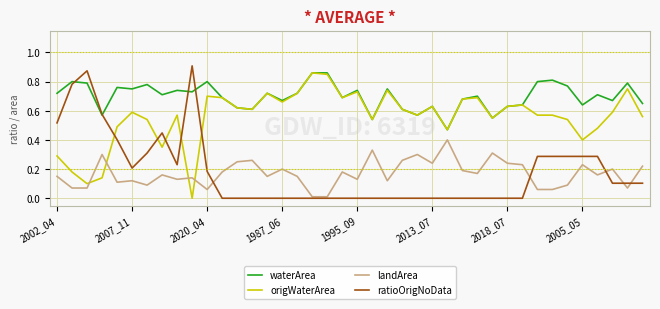

How many times do origWaterArea and ratioOrigNoData cross each other?

5